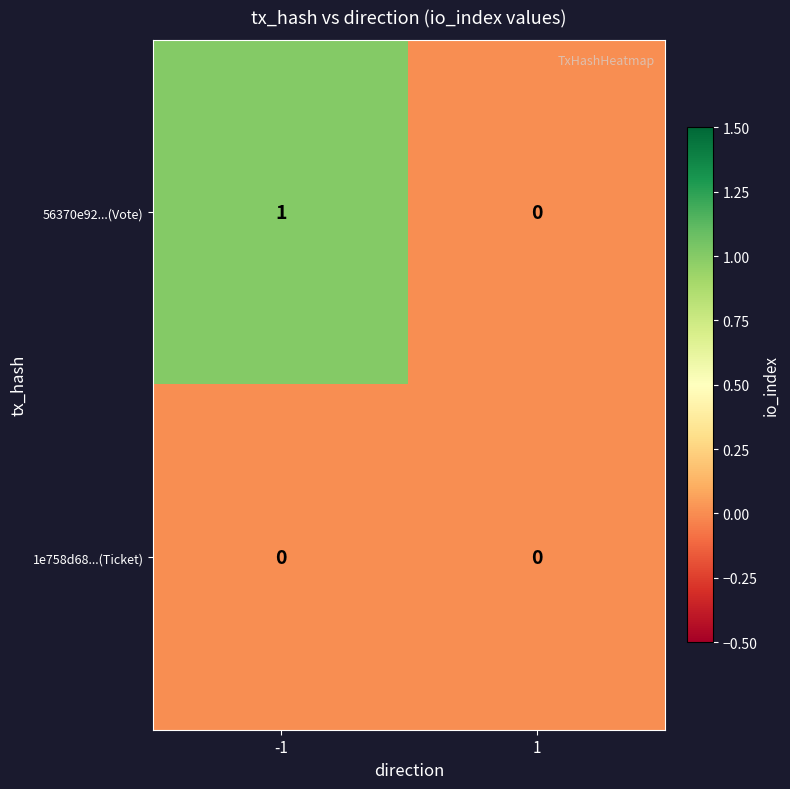

List the series in order of their overall mean, lowest first.

1e758d68...(Ticket), 56370e92...(Vote)